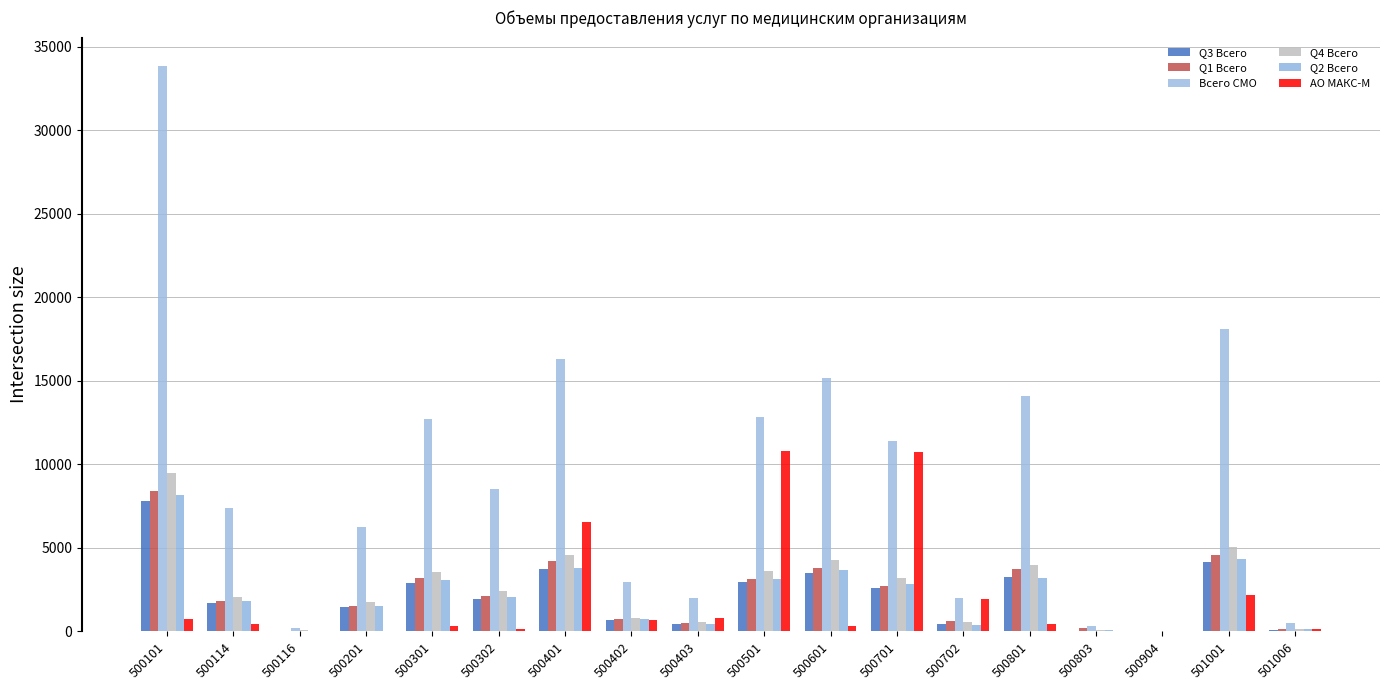

What is the sum of the АО МАКС-М values at 501006 and 500904?

129